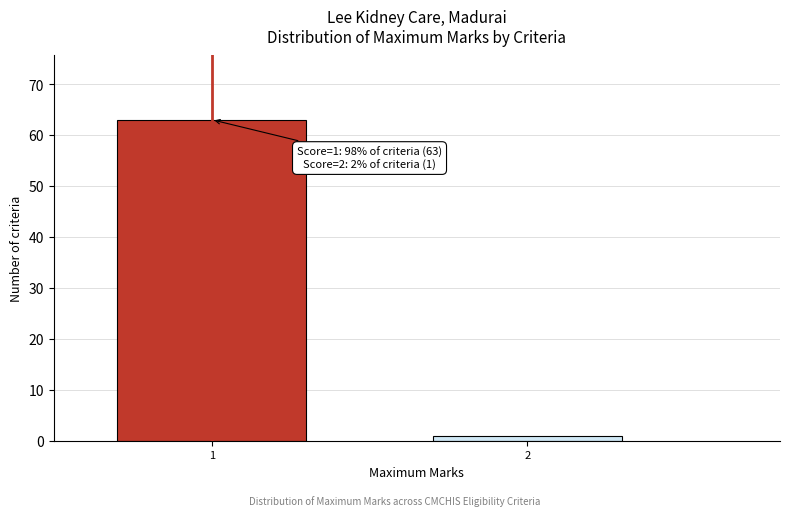

Reading left to right, list all the values displayed in this chart.

63	1